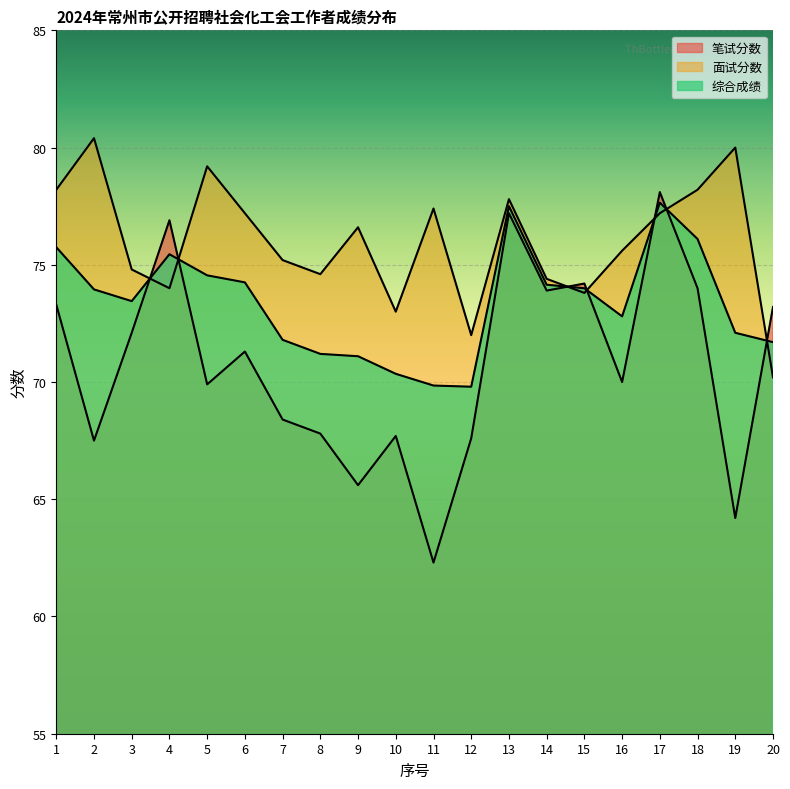

How many interior local valleys does the 综合成绩 series have?

3